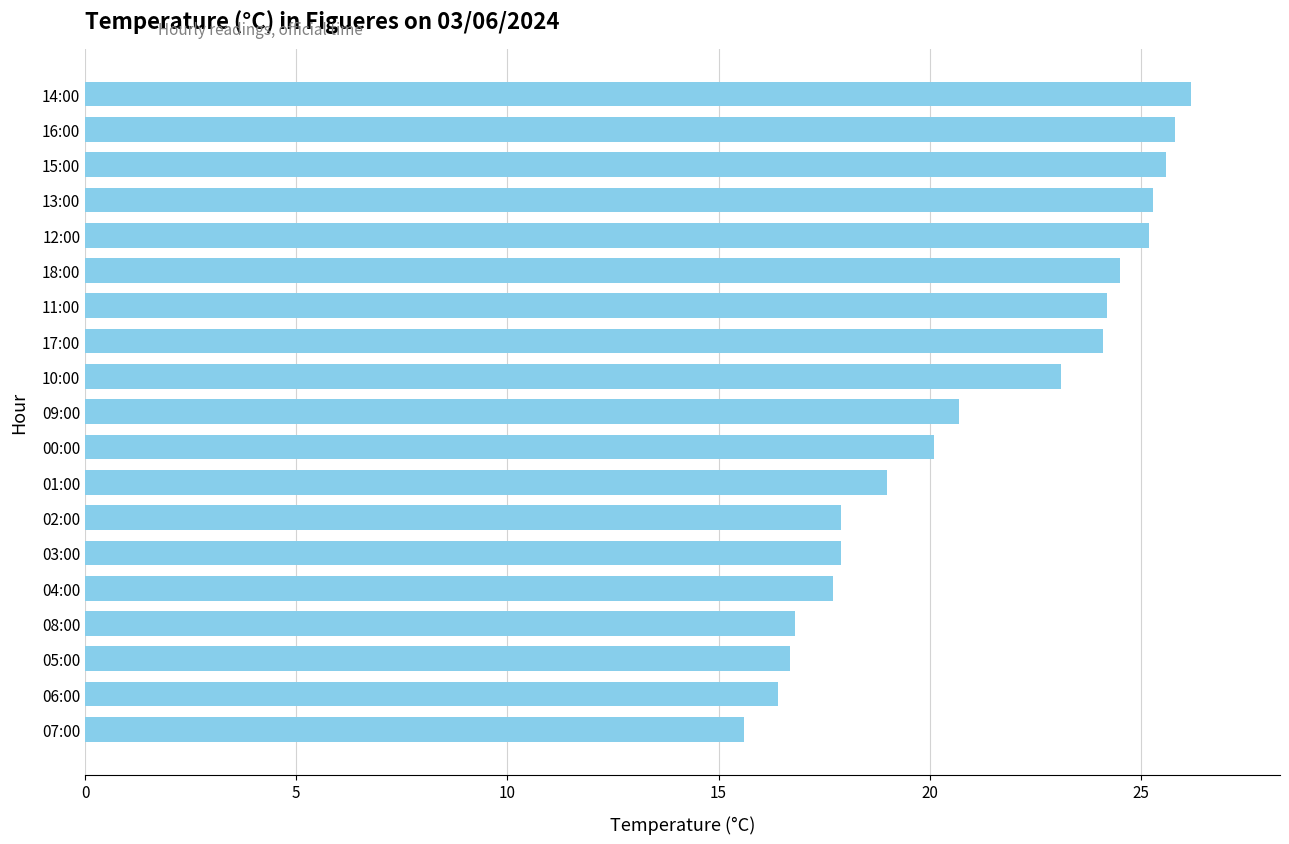

The value at 00:00 is 12.0. True or false?

False